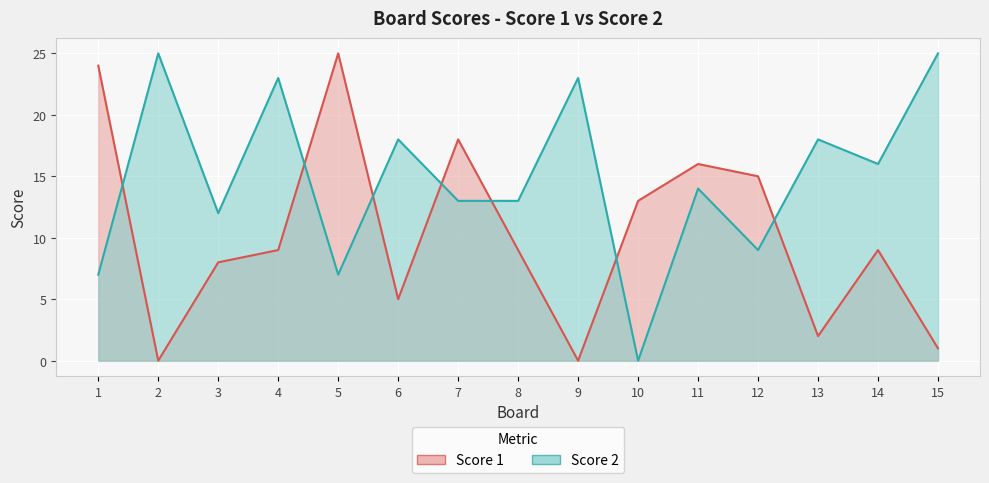

Count the number of data series in this chart.

2